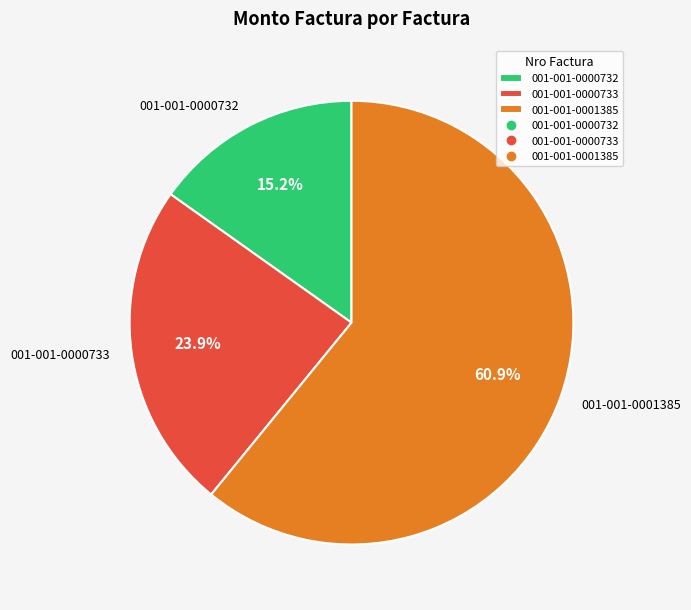

Is there a majority slice in this chart?

Yes